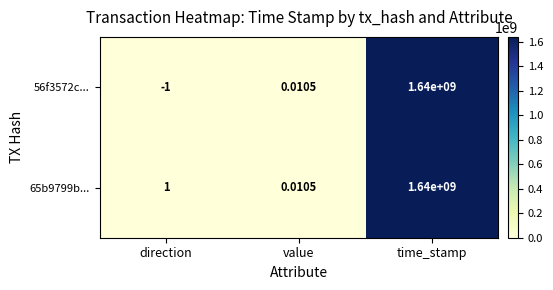

At which category is the sum across all series the highest?

time_stamp